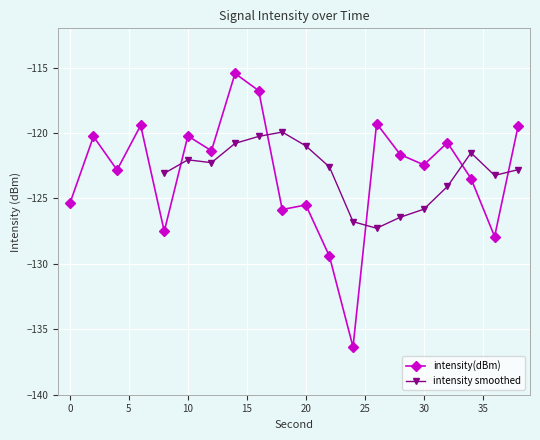

What is the change in value from 6 to 14?

+4.0